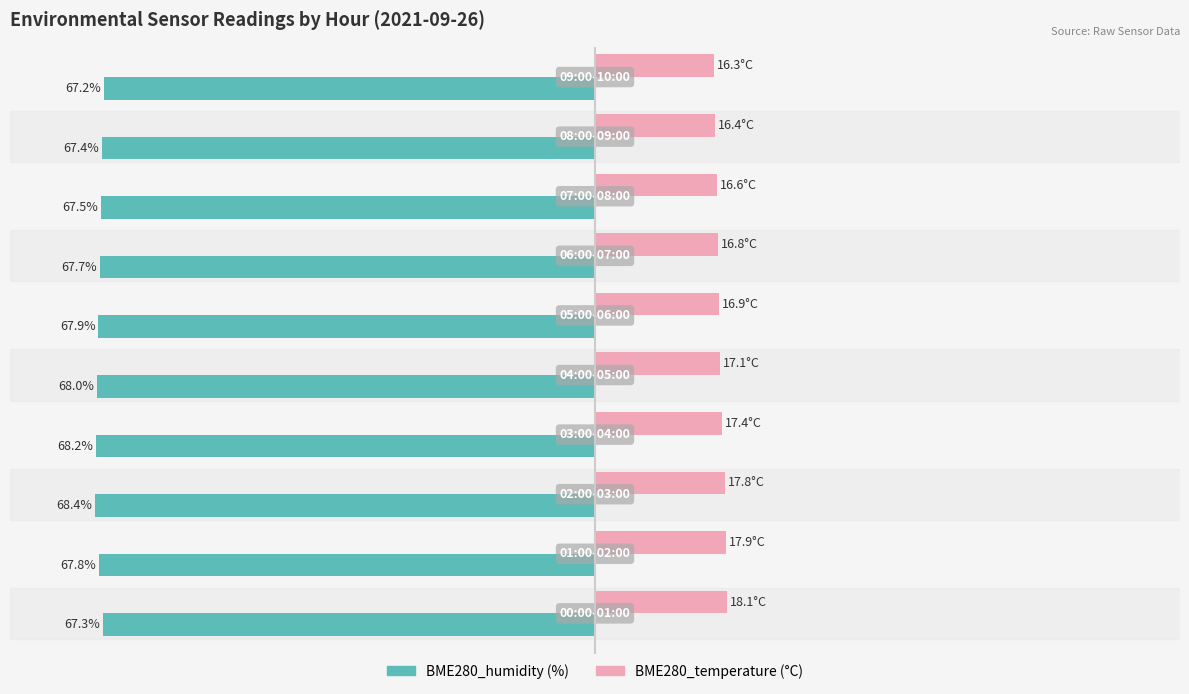

List the labels in order of BME280_temperature value, largest first.

0, 1, 2, 3, 4, 5, 6, 7, 8, 9